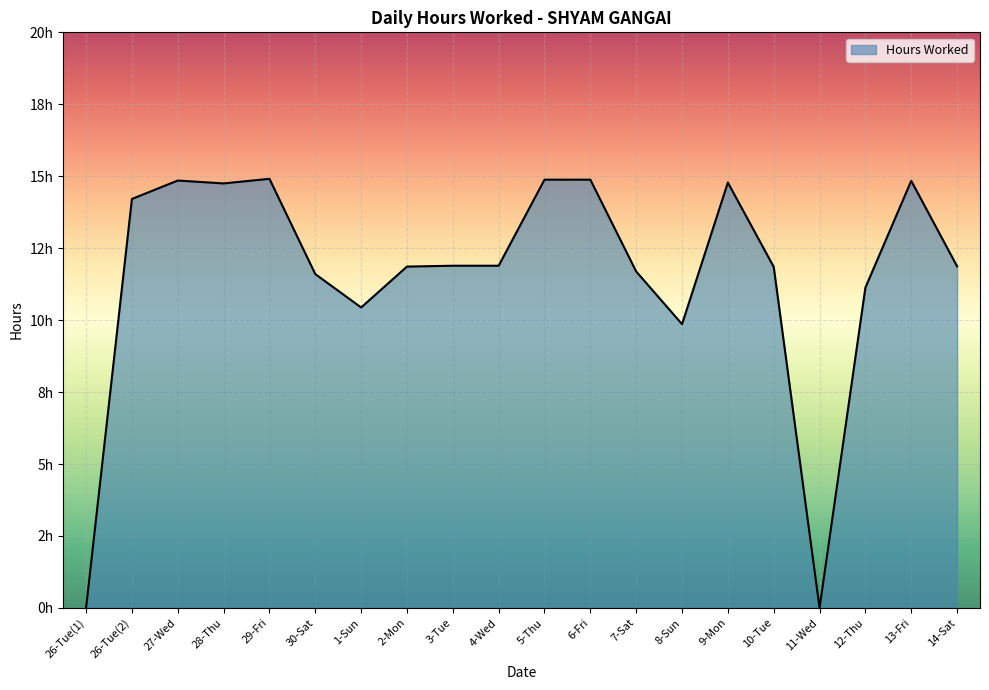

Is this an area chart (filled region under the line)?

Yes